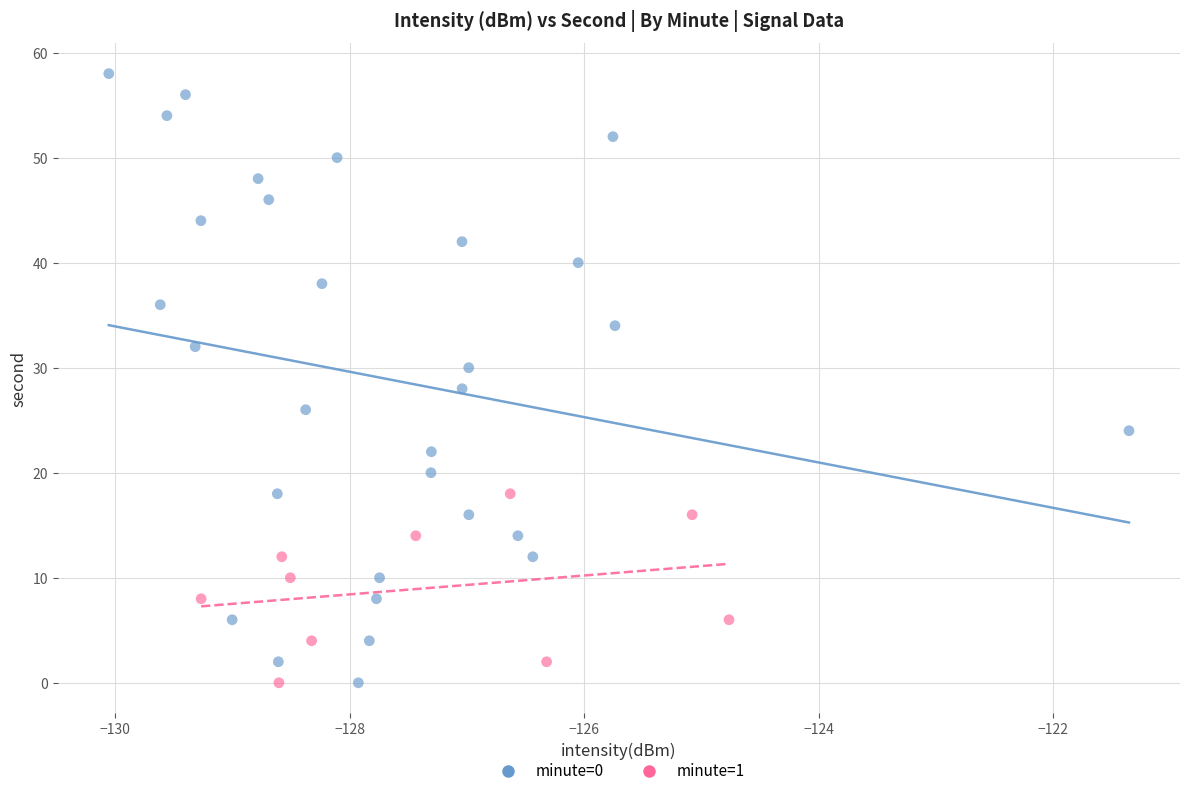

Which series contains the highest Y value?

minute=0